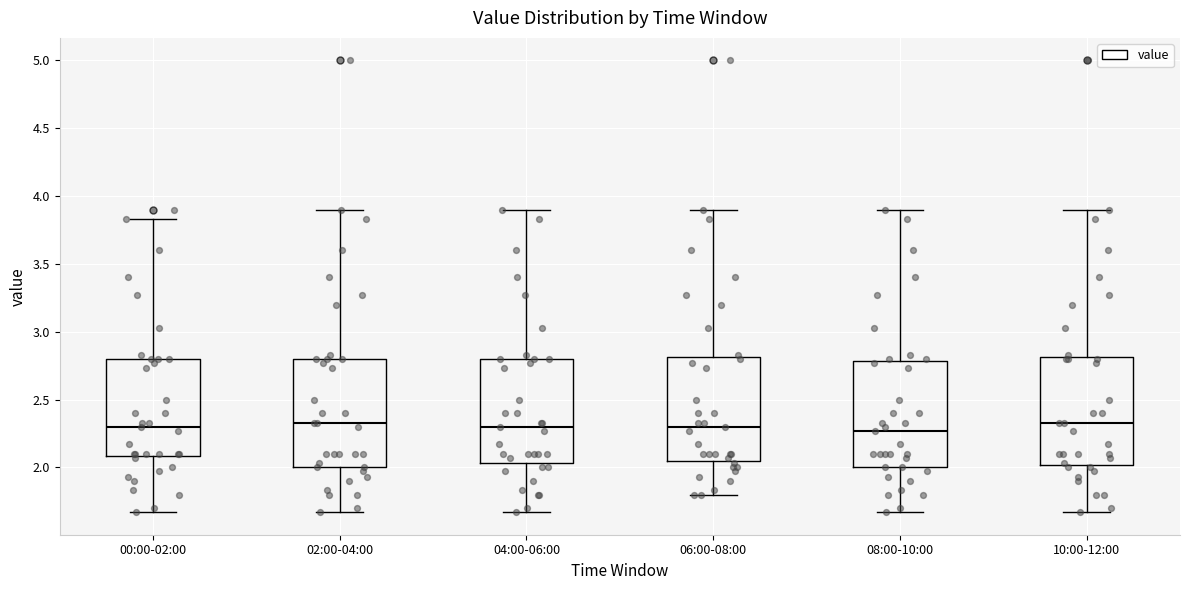

Where is the lower edge of the box for 02:00-04:00 on the y-axis? The values are not printed on the chart, so give them approximately, as read against the axis.

2.00